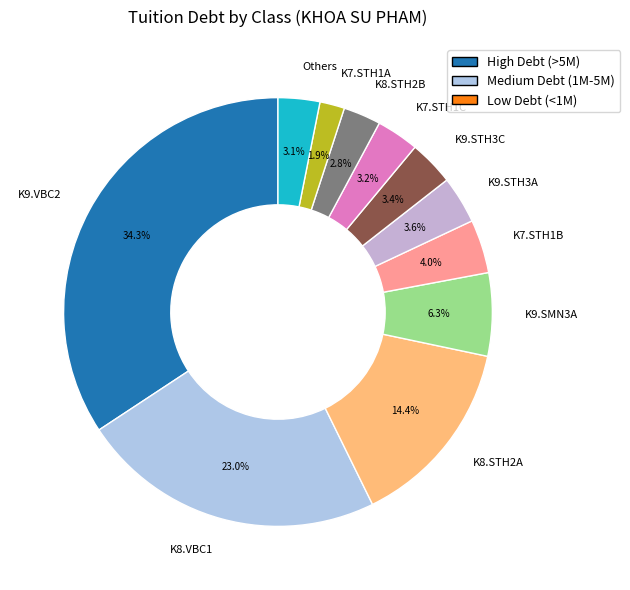

How many segments does this pie chart have?

11